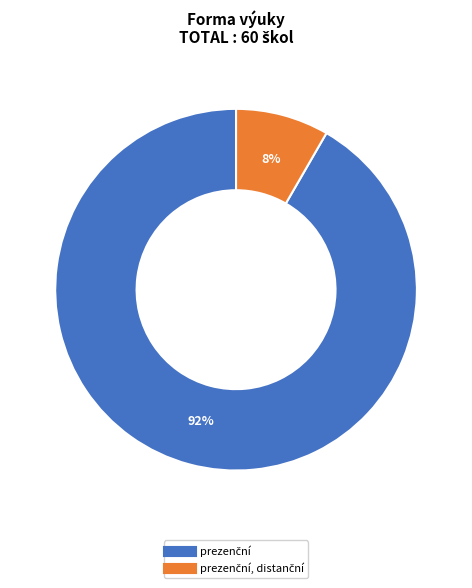

Is there any slice that represents more than half of the pie?

Yes